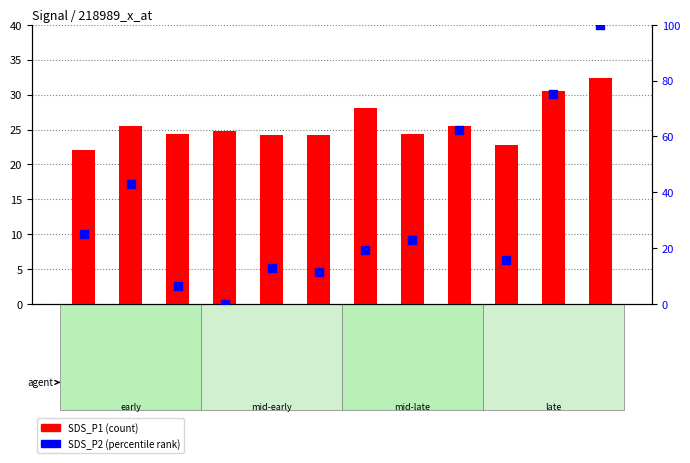

What is the total value across all series at 00:28?

38.6